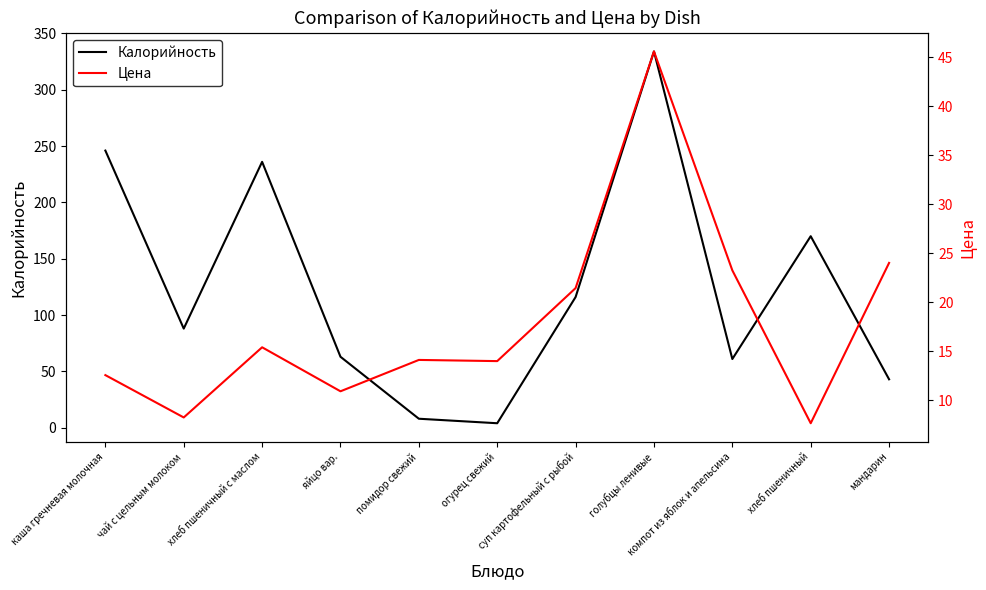

True or false: Цена has more than 2 interior local peaks.

True